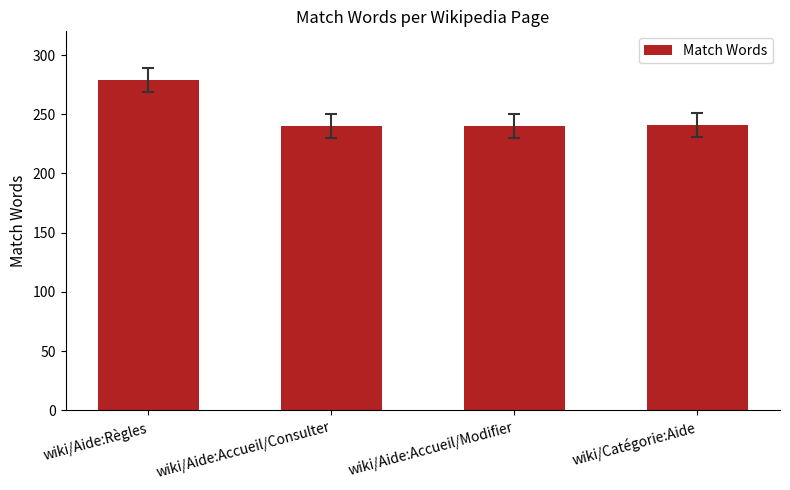

Which category has the highest value across all series?

wiki/Aide:Règles